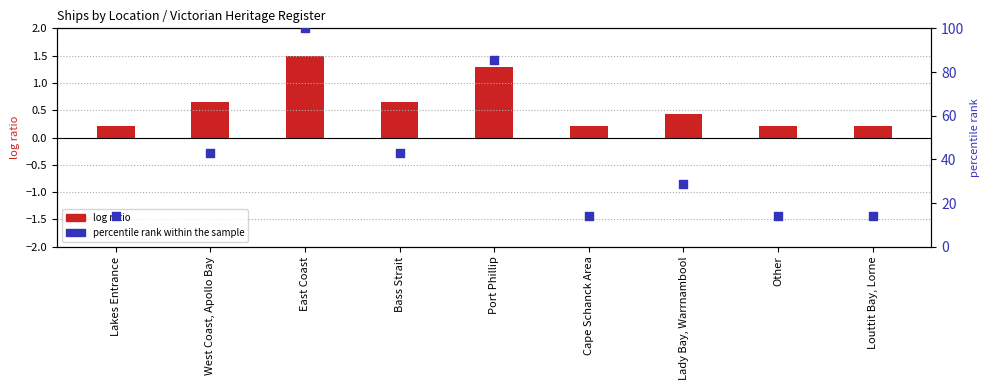

Which has a higher value, Louttit Bay, Lorne or Cape Schanck Area?

Louttit Bay, Lorne